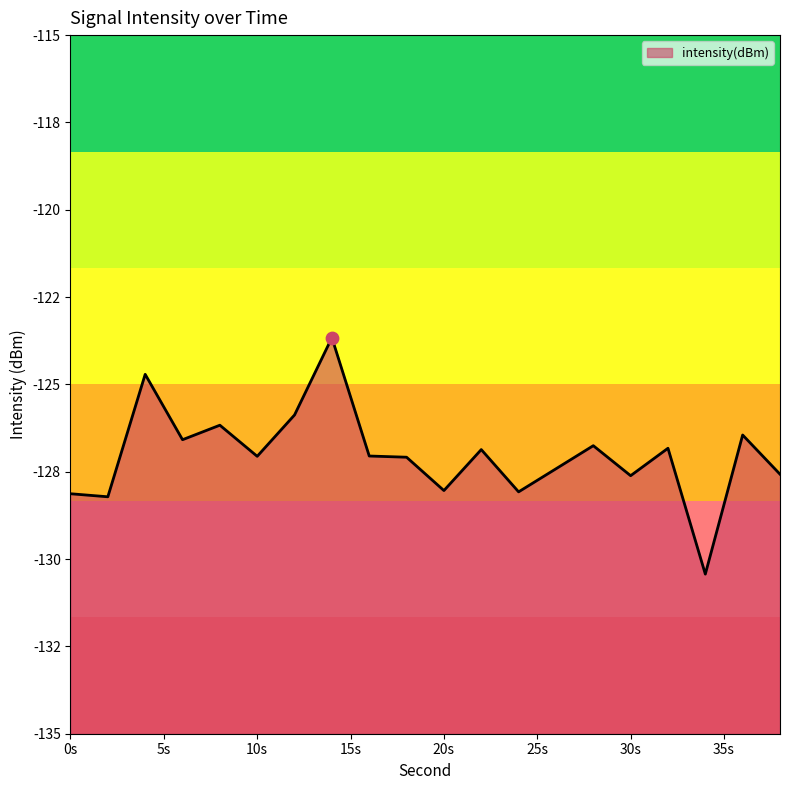

Between 36 and 30, which is larger?

36